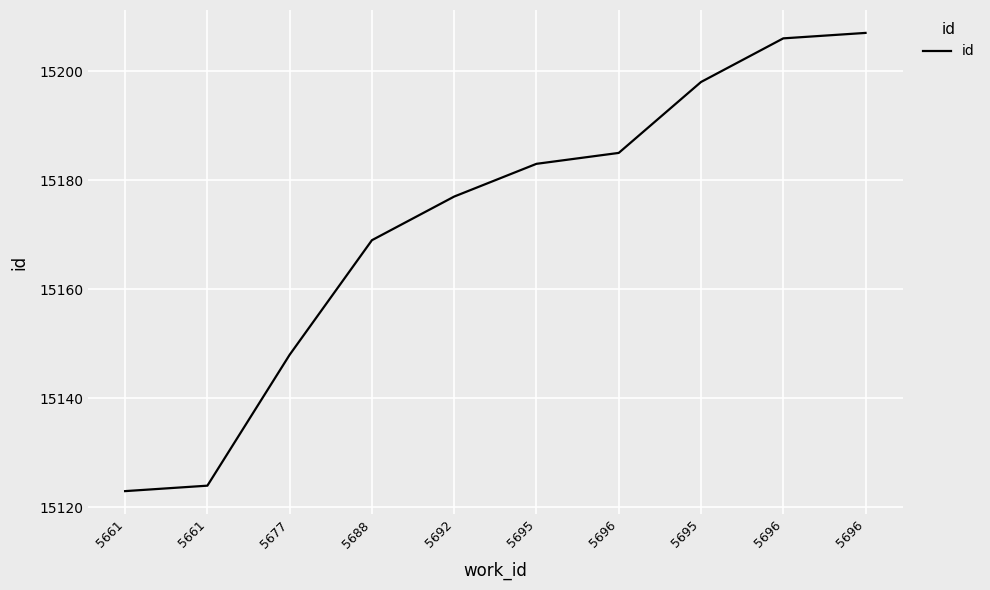

Reading right to left, extract all data points from this chart.

5696=15207	5696=15206	5695=15198	5696=15185	5695=15183	5692=15177	5688=15169	5677=15148	5661=15124	5661=15123